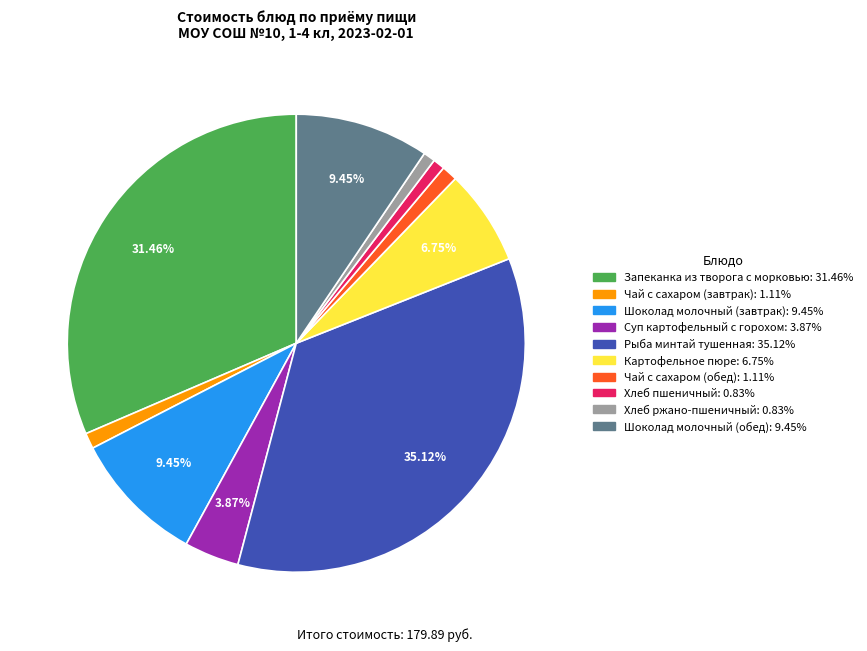

True or false: Хлеб пшеничный accounts for 6% of the total.

False